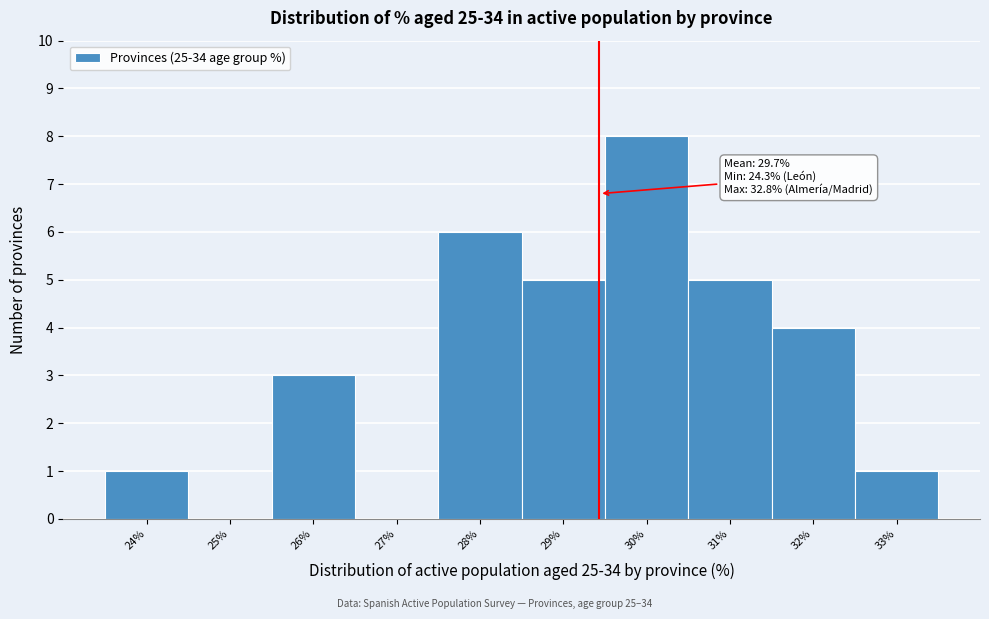

Reading left to right, transcribe all the data shown in this chart.

24%=1	25%=0	26%=3	27%=0	28%=6	29%=5	30%=8	31%=5	32%=4	33%=1